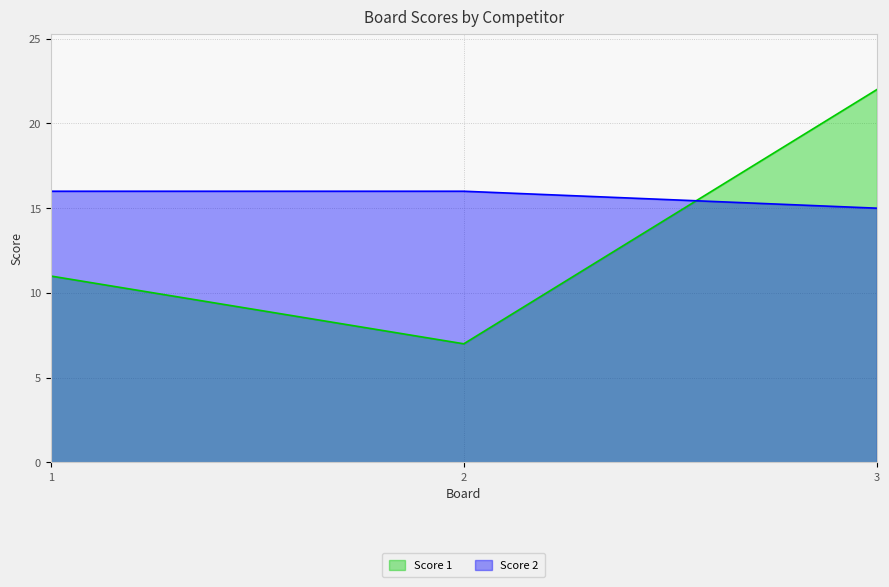

Where is Score 1 nearest to the value 14?

1